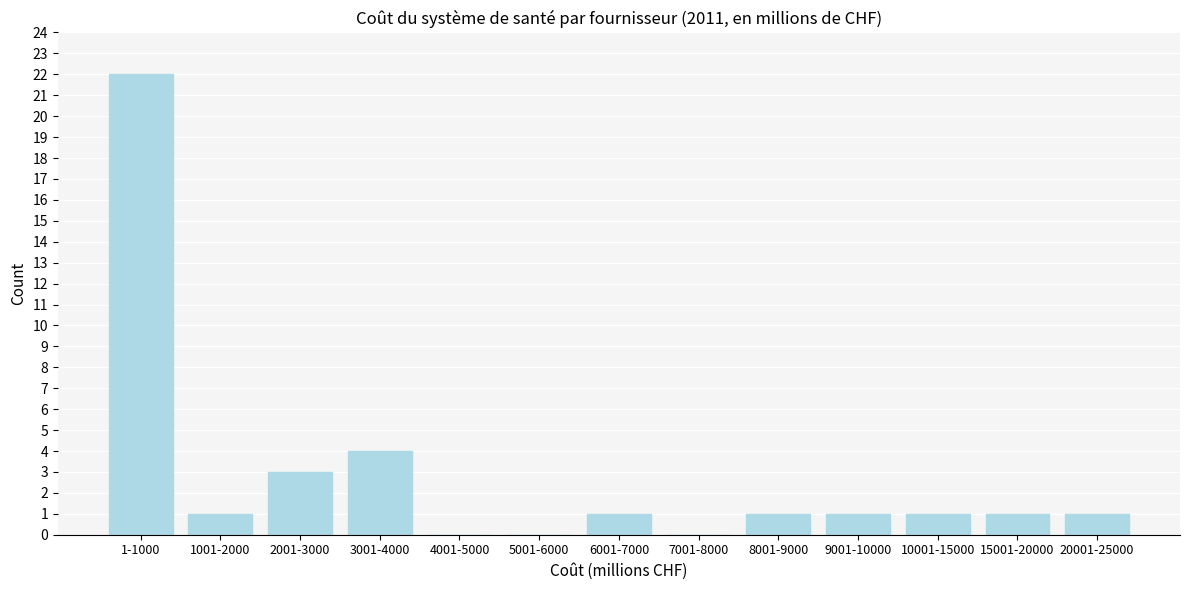

Reading right to left, transcribe all the data shown in this chart.

20001-25000=1	15001-20000=1	10001-15000=1	9001-10000=1	8001-9000=1	7001-8000=0	6001-7000=1	5001-6000=0	4001-5000=0	3001-4000=4	2001-3000=3	1001-2000=1	1-1000=22